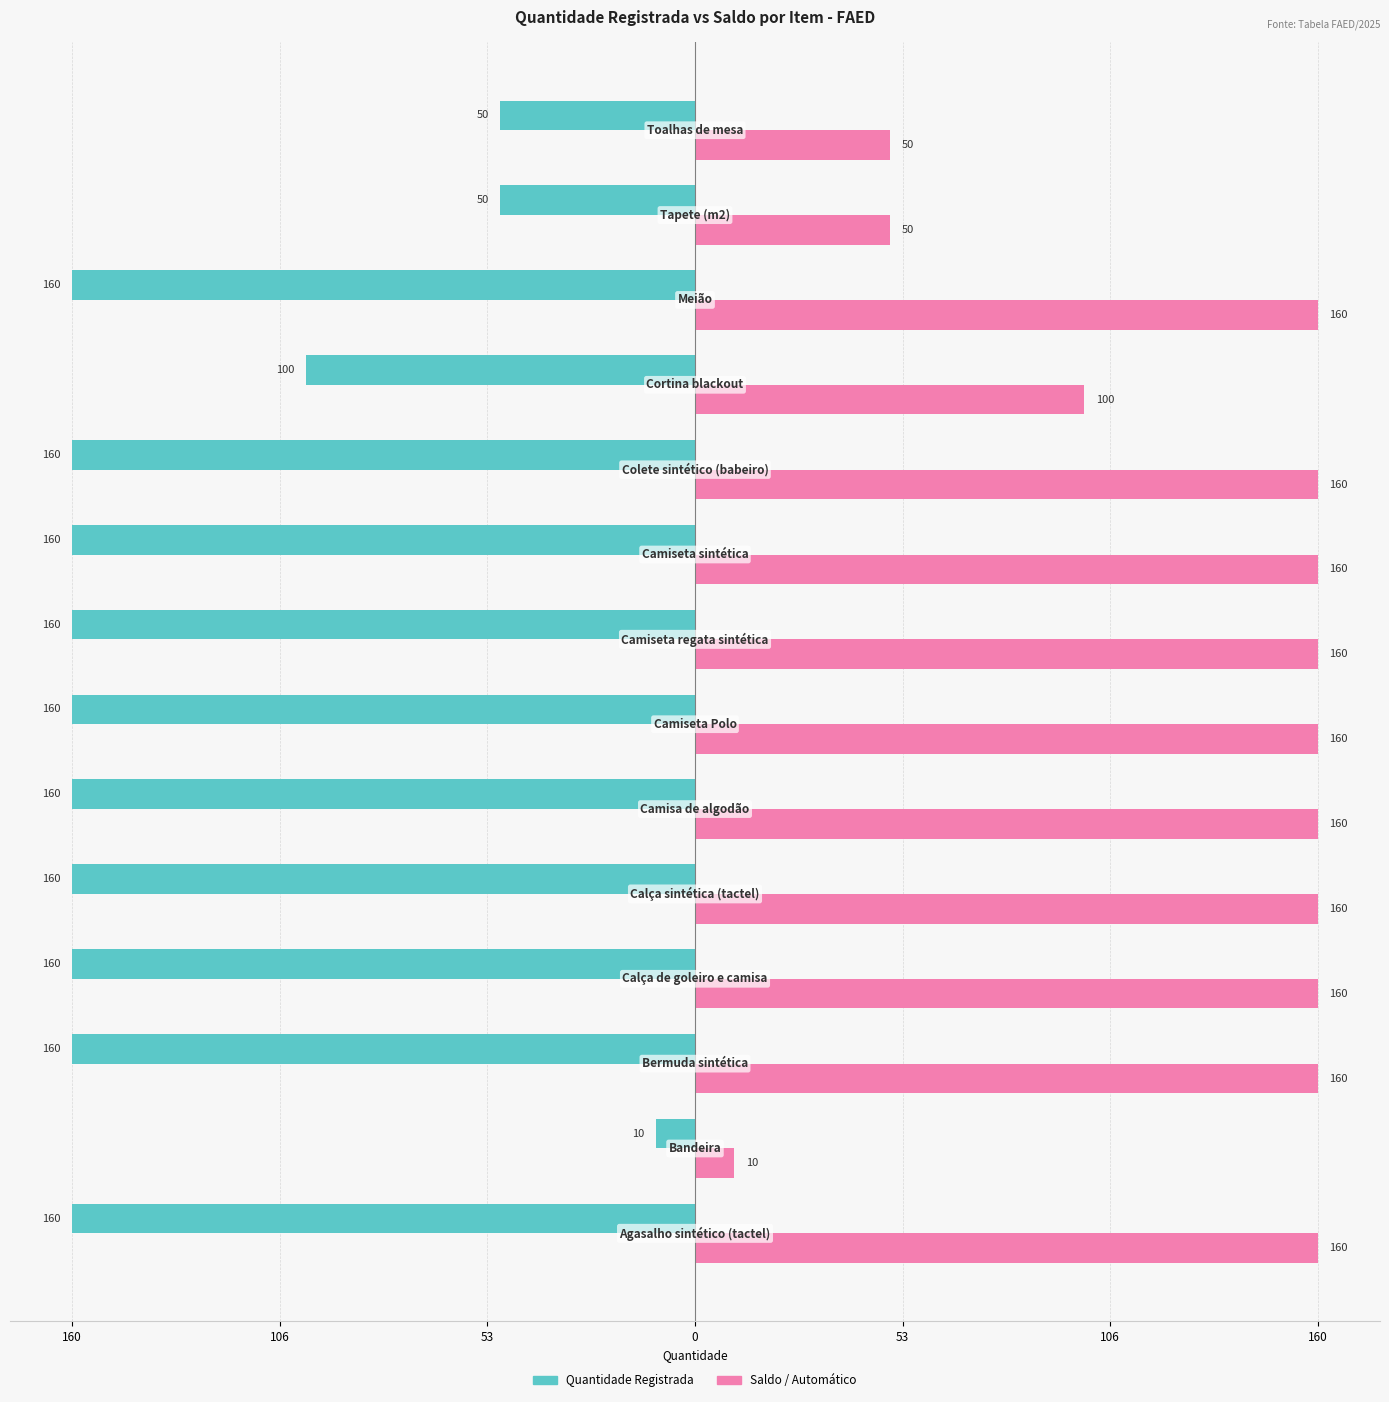

List the series in order of their overall mean, lowest first.

Quantidade Registrada, Saldo / Automático